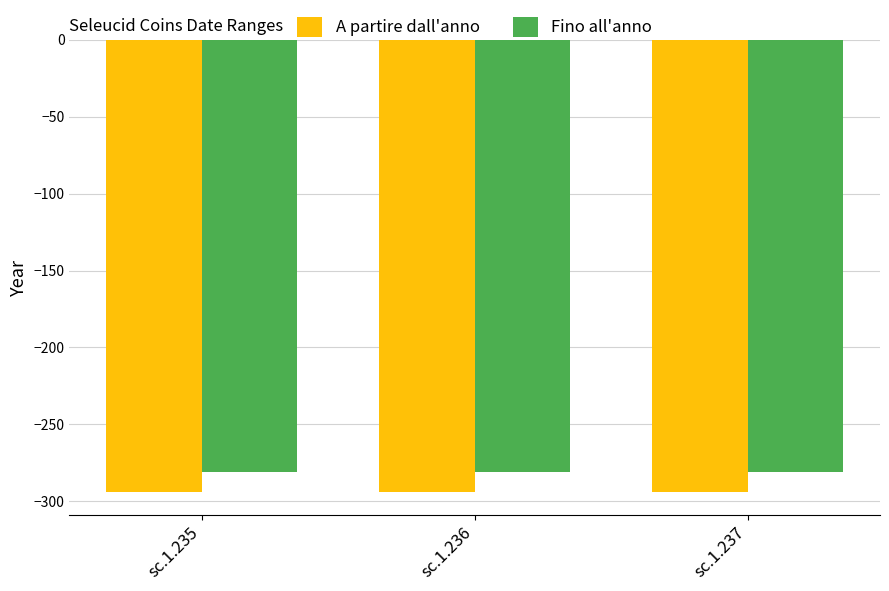

Is it true that Fino all'anno equals -281 at sc.1.236?

True